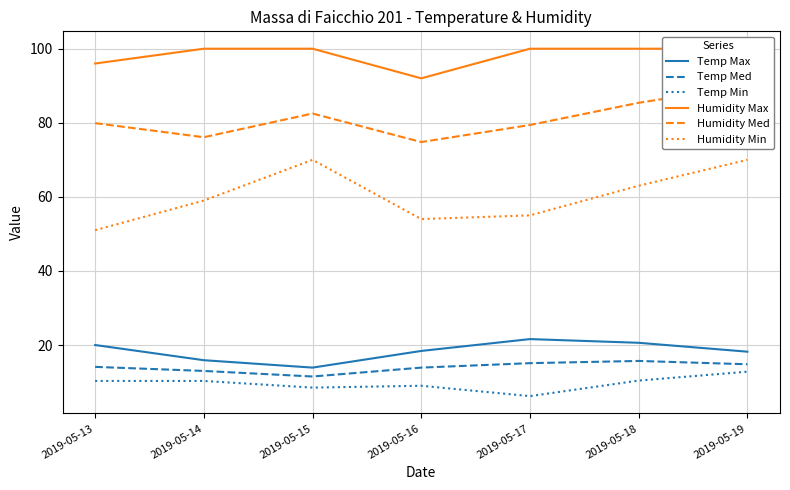

True or false: Humidity Max and Temp Med cross at least once.

False